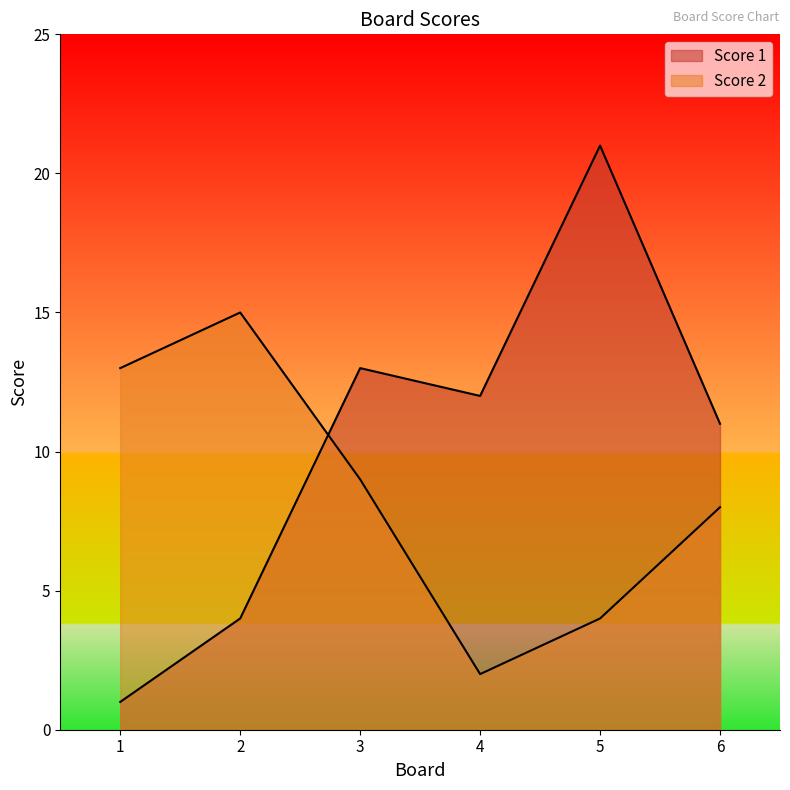

What is the value of the Score 1 point at the 4th from the left?

12